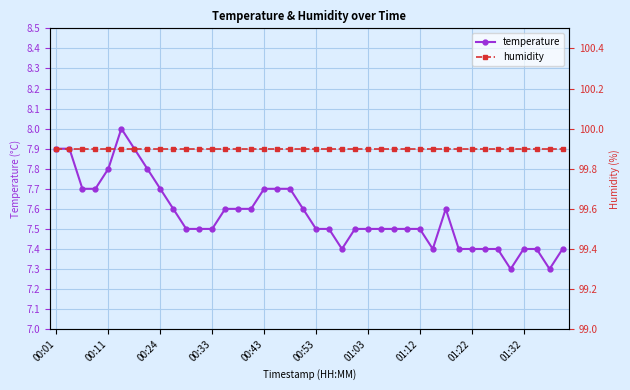

What value does the humidity series have at 29?

99.9